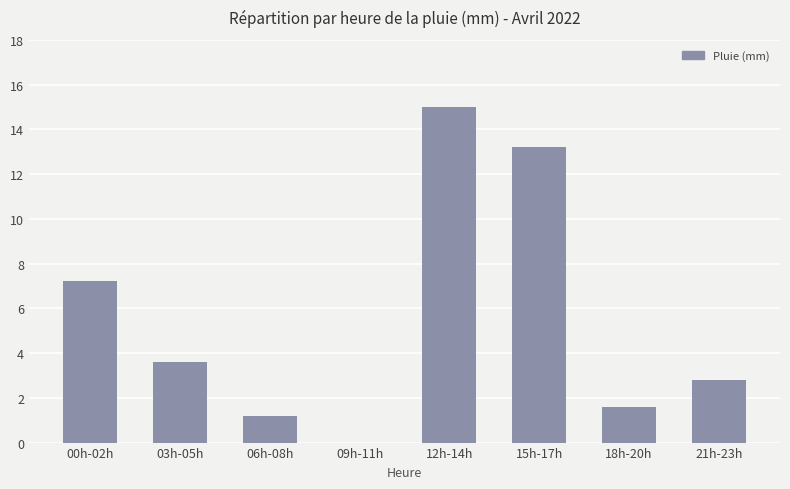

What is the sum of the values at 06h-08h and 00h-02h?

8.4